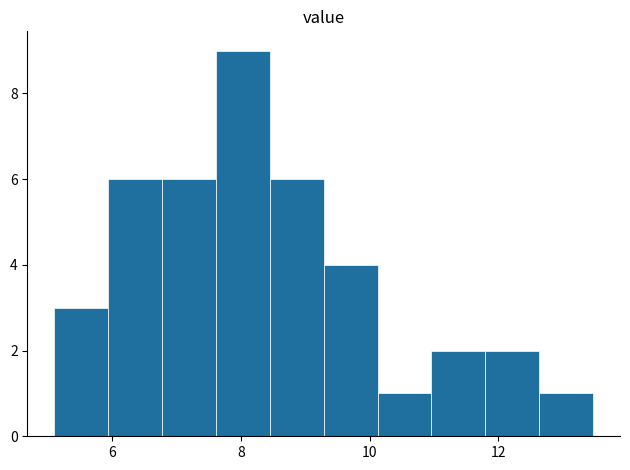

What is the height of the bar covering 5.2 to 6.0 on the x-axis? Neither the bar edges nor the heights are printed on the chart, so give them approximately, as read against the axes.

3